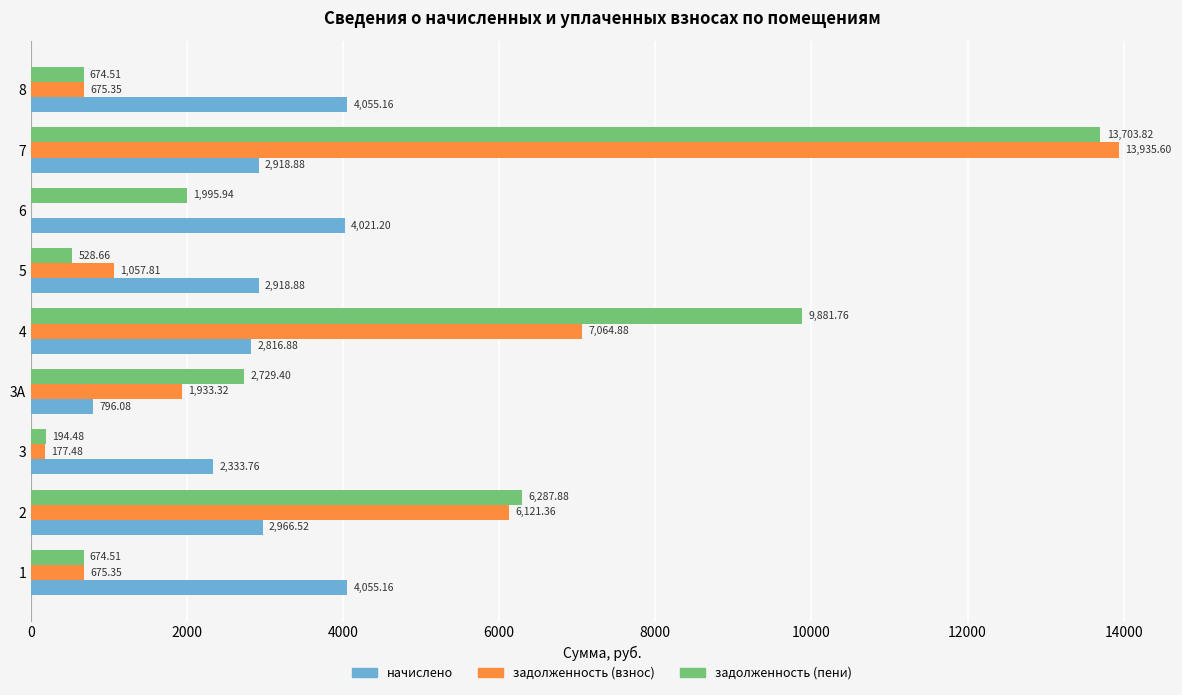

What is the sum of all задолженность (взнос) values?

31641.2